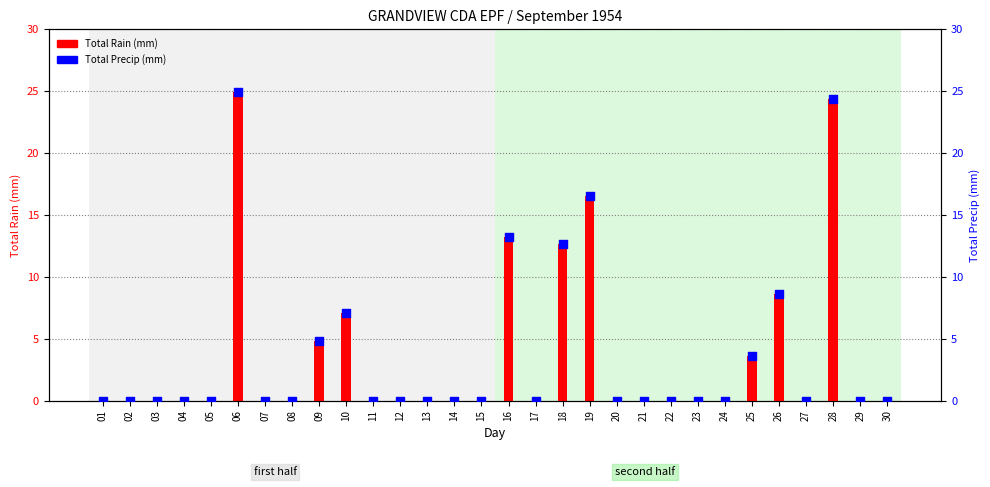

Which series reaches the maximum Y coordinate?

Total Rain (mm)